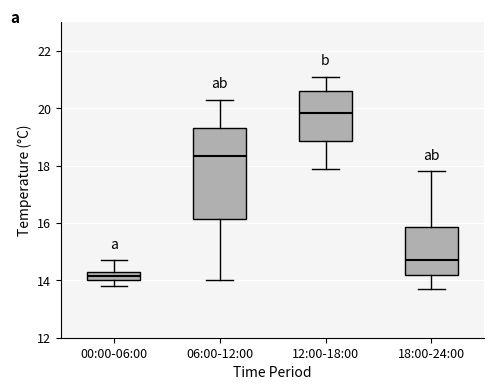

Where does the median line of the box for 18:00-24:00 sit on the y-axis? The values are not printed on the chart, so give them approximately, as read against the axis.

14.8